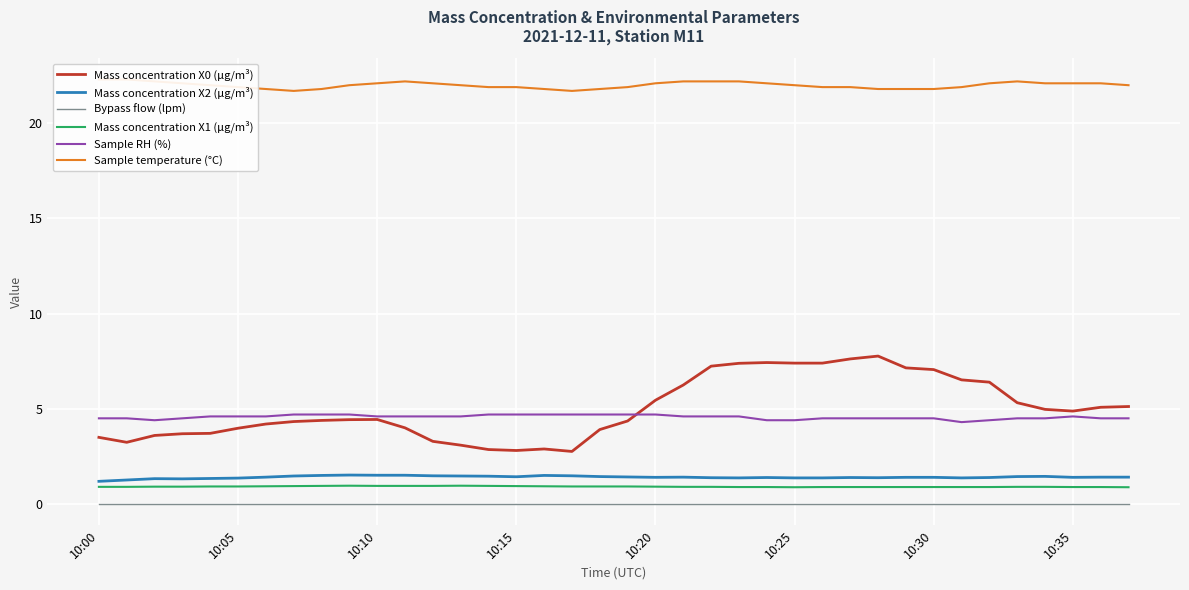

Reading left to right, list all the values displayed in this chart.

Mass concentration X0 (μg/m³): 3.5	3.2	3.6	3.7	3.7	4.0	4.2	4.3	4.4	4.4	4.4	4.0	3.3	3.1	2.9	2.8	2.9	2.8	3.9	4.4	5.5	6.2	7.2	7.4	7.4	7.4	7.4	7.6	7.8	7.2	7.1	6.5	6.4	5.3	5.0	4.9	5.1	5.1
Mass concentration X2 (μg/m³): 1.2	1.3	1.3	1.3	1.3	1.4	1.4	1.5	1.5	1.5	1.5	1.5	1.5	1.5	1.5	1.4	1.5	1.5	1.4	1.4	1.4	1.4	1.4	1.4	1.4	1.4	1.4	1.4	1.4	1.4	1.4	1.4	1.4	1.4	1.4	1.4	1.4	1.4
Bypass flow (lpm): 0.0	0.0	0.0	0.0	0.0	0.0	0.0	0.0	0.0	0.0	0.0	0.0	0.0	0.0	0.0	0.0	0.0	0.0	0.0	0.0	0.0	0.0	0.0	0.0	0.0	0.0	0.0	0.0	0.0	0.0	0.0	0.0	0.0	0.0	0.0	0.0	0.0	0.0
Mass concentration X1 (μg/m³): 0.9	0.9	0.9	0.9	0.9	0.9	0.9	0.9	0.9	1.0	0.9	0.9	0.9	1.0	0.9	0.9	0.9	0.9	0.9	0.9	0.9	0.9	0.9	0.9	0.9	0.9	0.9	0.9	0.9	0.9	0.9	0.9	0.9	0.9	0.9	0.9	0.9	0.9
Sample RH (%): 4.5	4.5	4.4	4.5	4.6	4.6	4.6	4.7	4.7	4.7	4.6	4.6	4.6	4.6	4.7	4.7	4.7	4.7	4.7	4.7	4.7	4.6	4.6	4.6	4.4	4.4	4.5	4.5	4.5	4.5	4.5	4.3	4.4	4.5	4.5	4.6	4.5	4.5
Sample temperature (°C): 22.3	22.3	22.2	22.1	22.0	21.9	21.8	21.7	21.8	22.0	22.1	22.2	22.1	22.0	21.9	21.9	21.8	21.7	21.8	21.9	22.1	22.2	22.2	22.2	22.1	22.0	21.9	21.9	21.8	21.8	21.8	21.9	22.1	22.2	22.1	22.1	22.1	22.0